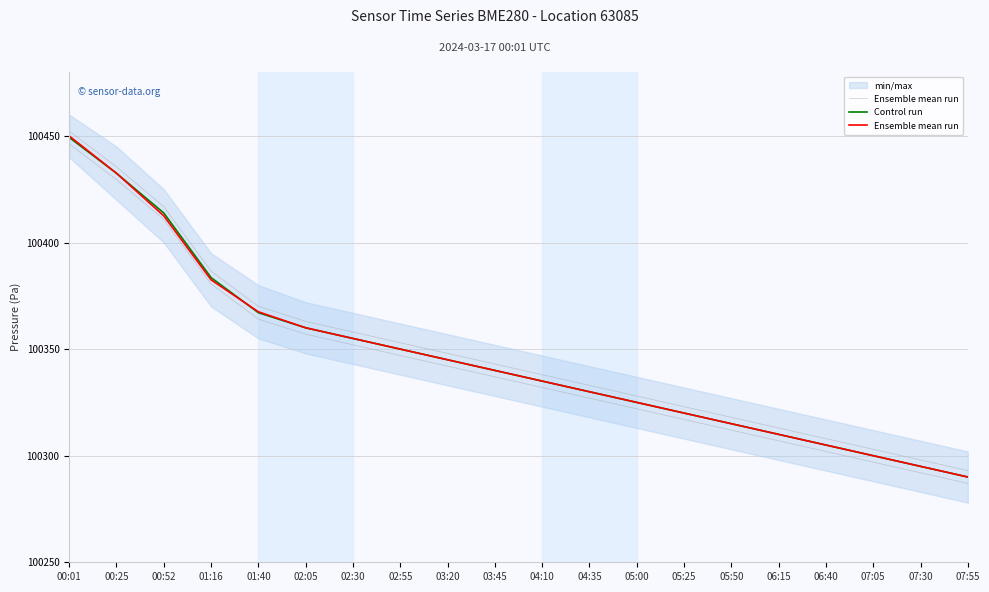

Count the number of categories in the chart.

20